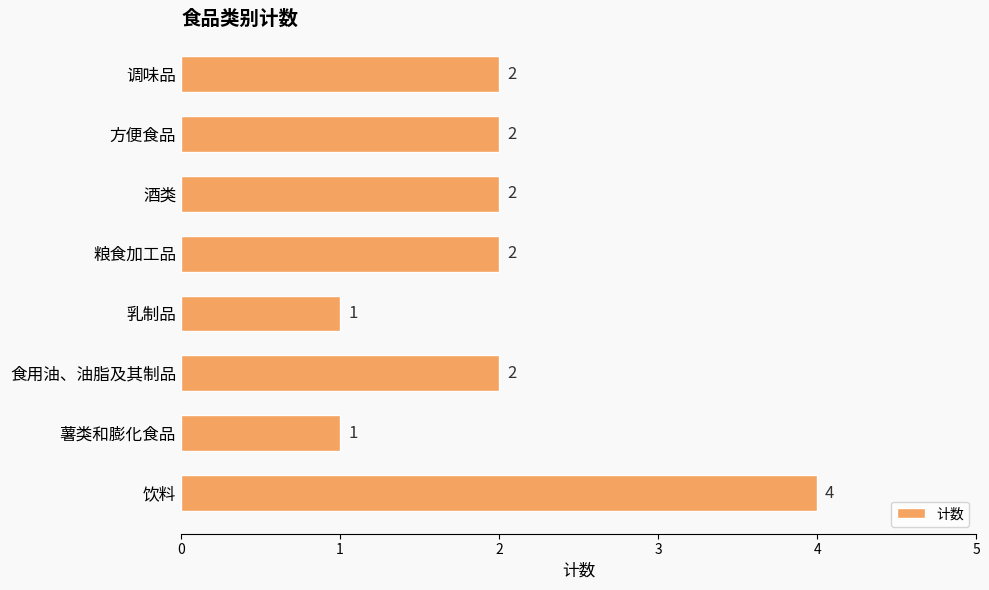

What is the greatest value displayed?

4